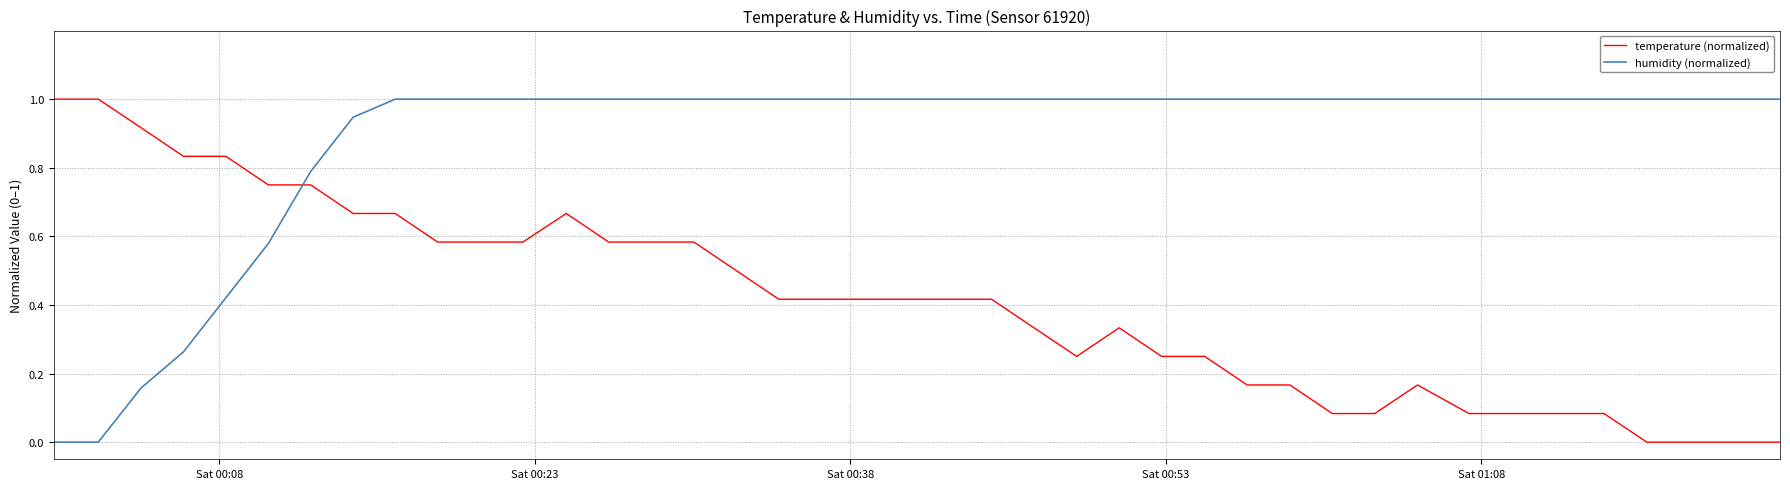

What is the greatest value displayed?

1.0